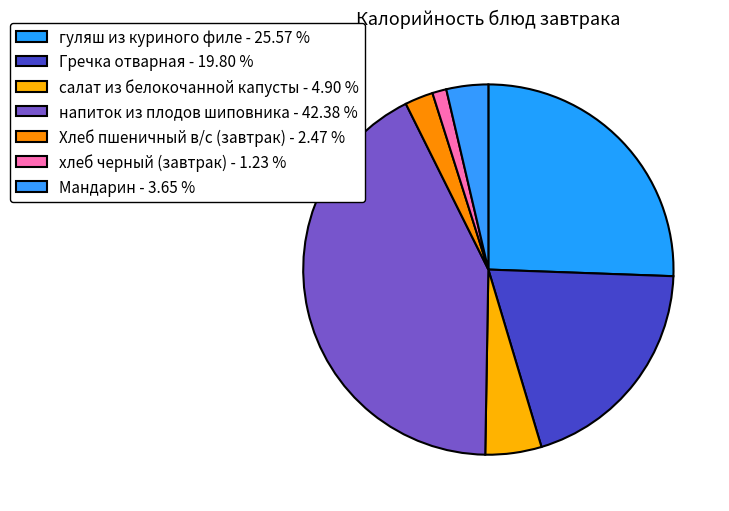

To the nearest percent, what is the average slice percentage?

14%